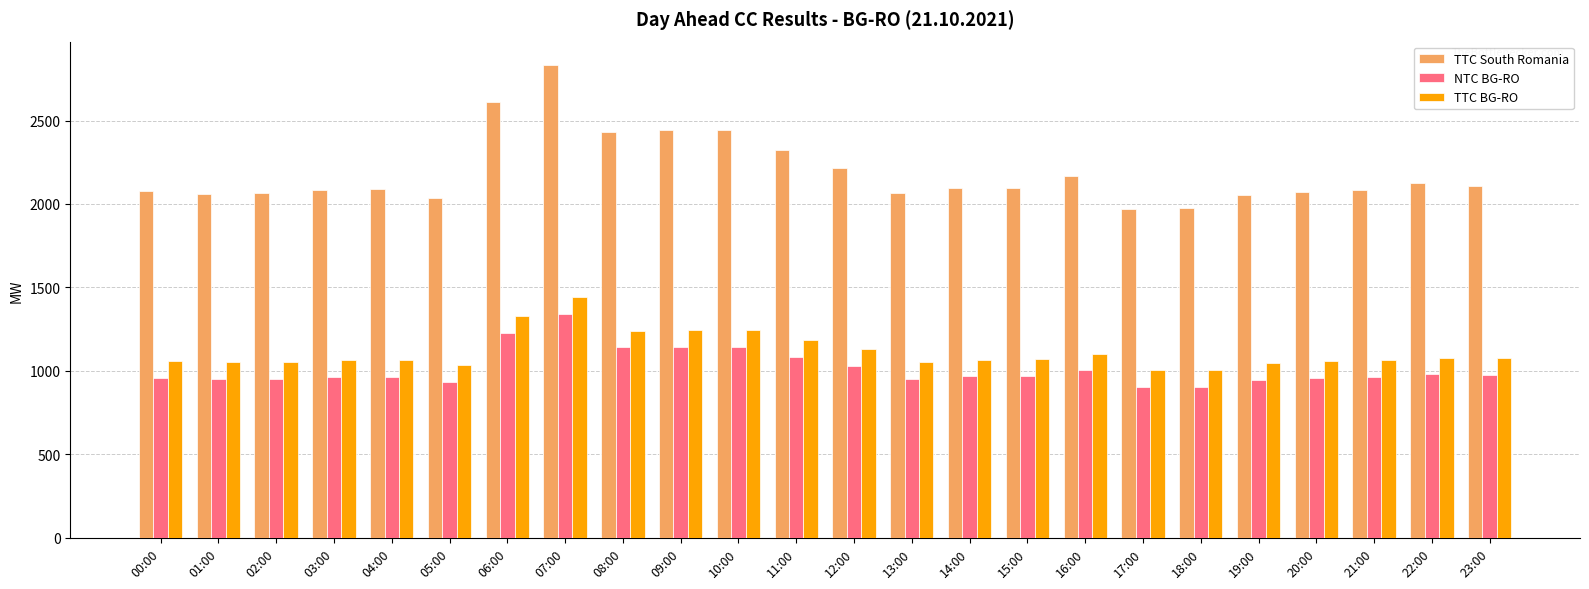

What position from the right is 23:00?

1